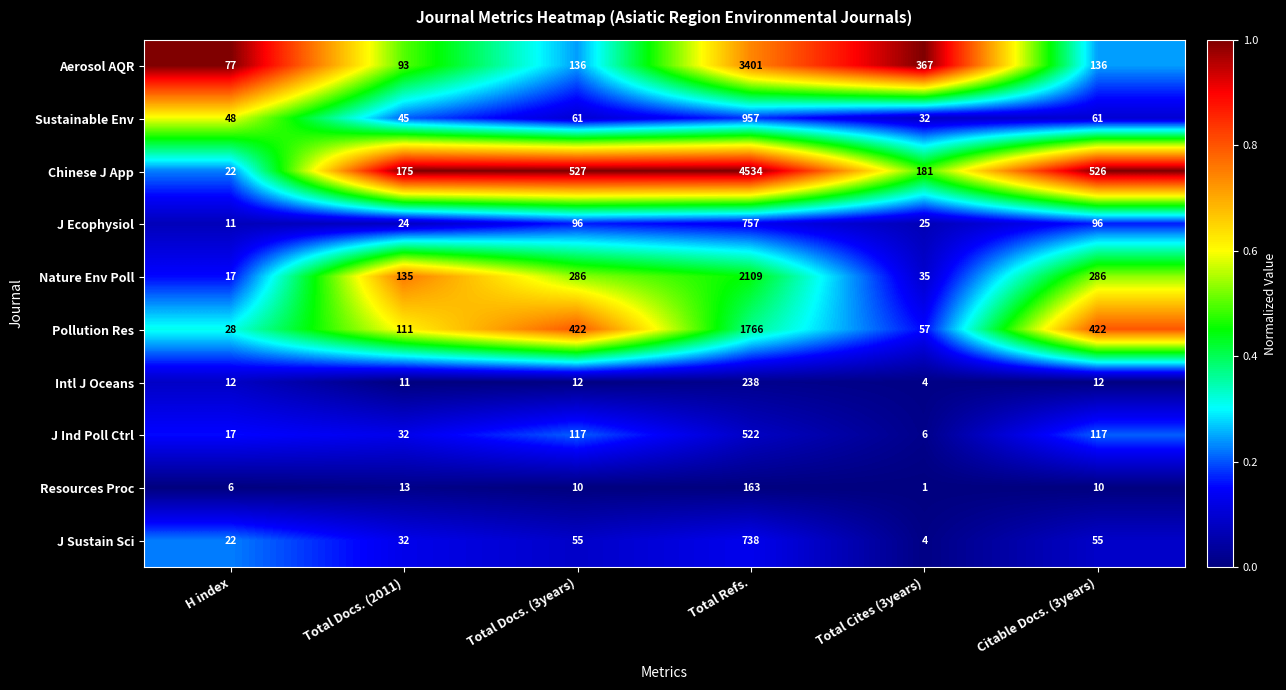

What is the sum of all Chinese J App values?

5965